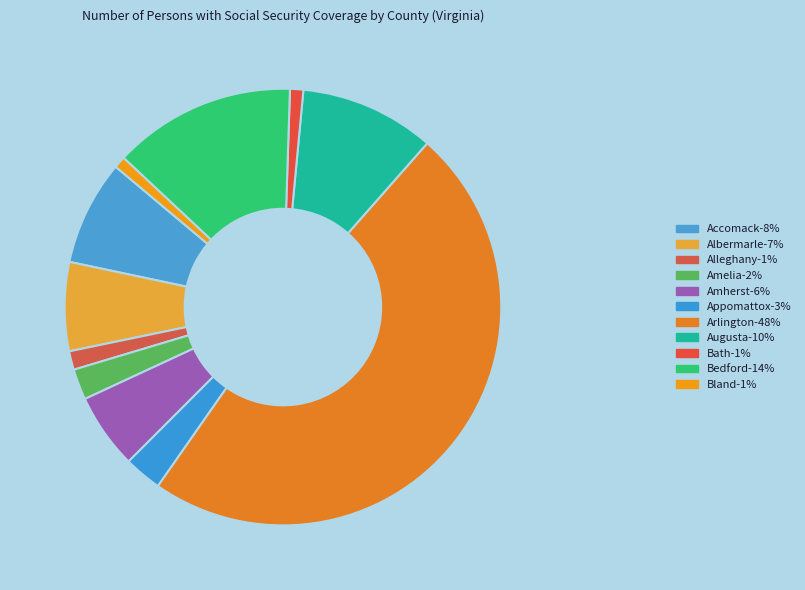

To the nearest percent, what is the difference between the largest and smallest slice percentages?

47%